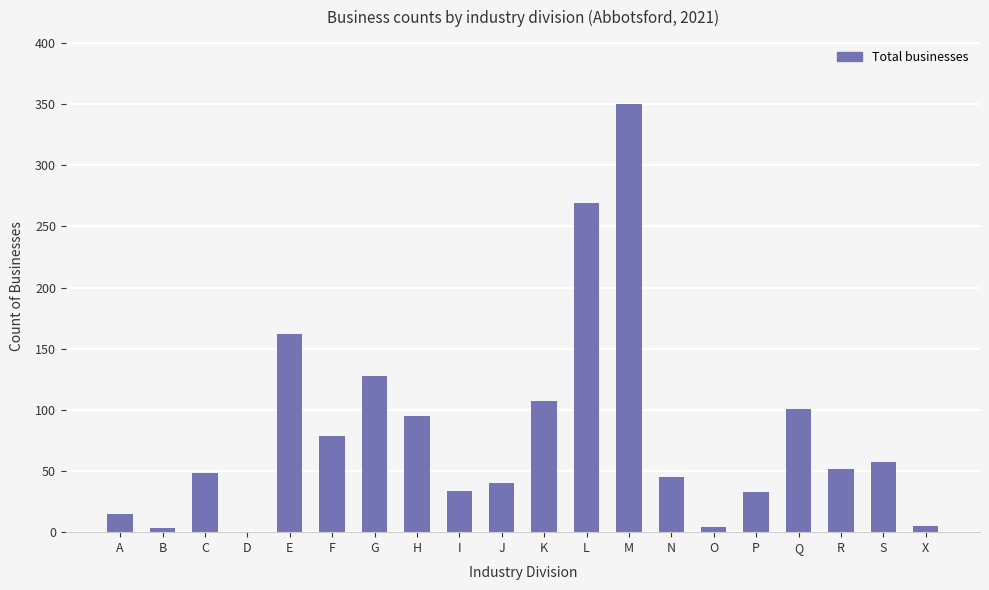

At which category does the chart reach its peak across all series?

M